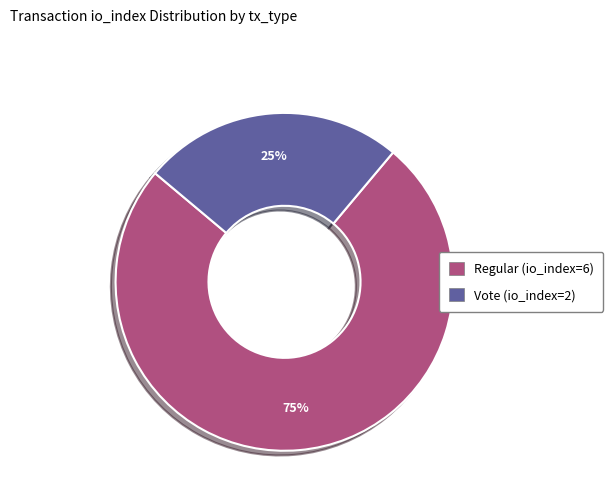

To the nearest percent, what percentage of the pie is Vote (io_index=2)?

25%